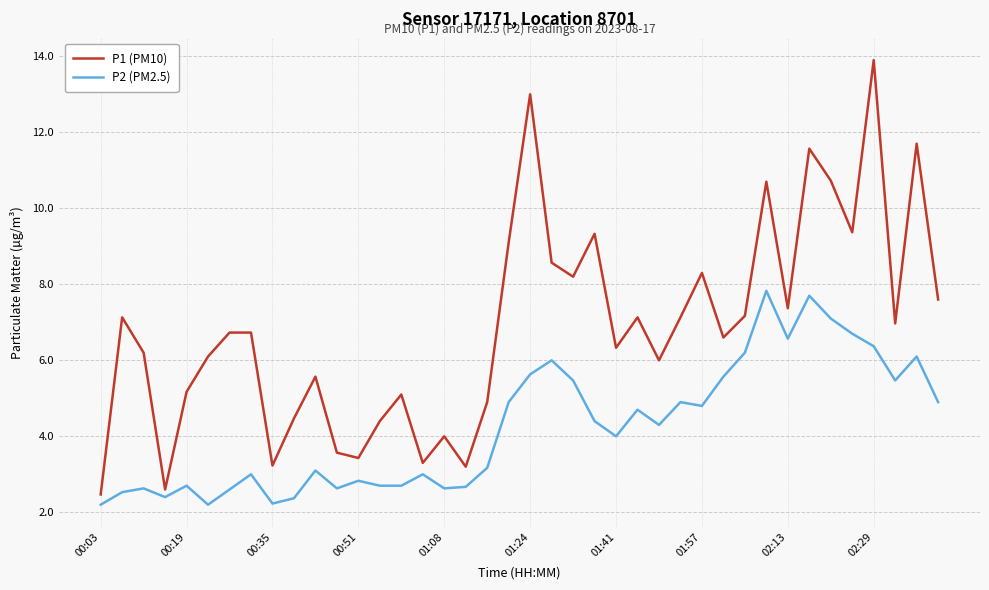

What is the minimum value for P1 (PM10)?

2.5